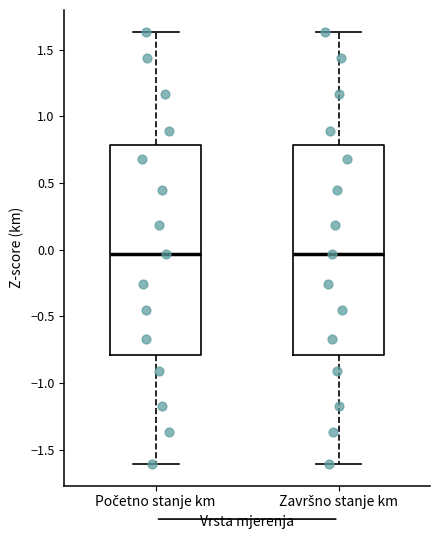

Reading left to right, read every box against the y-axis: the position of its median line, the range the box covers, and the ends of its whiskers. The values are not printed on the chart, so give them approximately, as read against the axis.

Početno stanje km: median -0.05, box -0.80 to 0.80, whiskers -1.60 to 1.65
Završno stanje km: median -0.05, box -0.80 to 0.80, whiskers -1.60 to 1.65